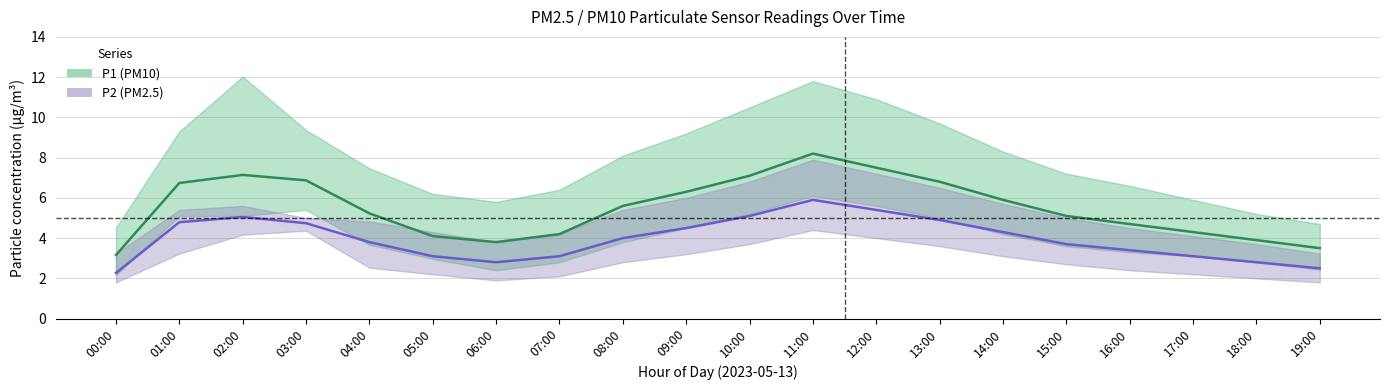

Which series has the widest spread of values?

P1 (PM10) mean